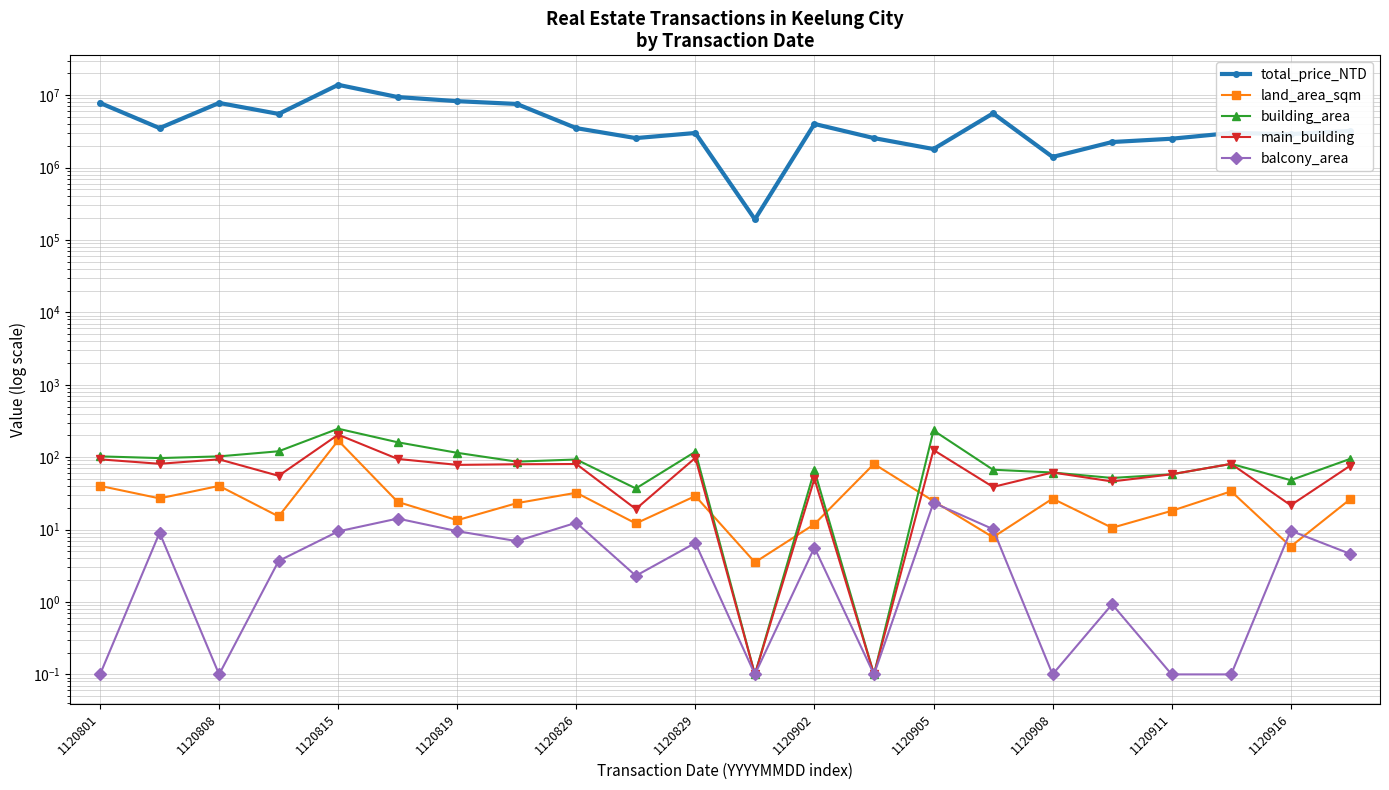

Reading left to right, list all the values displayed in this chart.

total_price_NTD: 7800000.0	3500000.0	7800000.0	5500000.0	13880000.0	9400000.0	8250000.0	7550000.0	3500000.0	2550000.0	3000000.0	192462.0	4000000.0	2550000.0	1800000.0	5600000.0	1400000.0	2250000.0	2500000.0	3000000.0	2900000.0	3200000.0
land_area_sqm: 40.1	27.0	40.1	15.2	170.0	24.1	13.5	23.2	32.3	12.2	29.1	3.5	11.9	80.6	24.7	7.8	26.8	10.6	18.1	33.8	5.8	26.3
building_area: 102.6	97.2	102.6	120.6	247.2	160.6	114.8	86.7	92.9	37.0	119.0	0.1	65.6	0.1	233.6	67.1	61.4	51.6	58.0	80.8	48.1	94.8
main_building: 93.3	81.0	93.3	55.2	204.6	94.6	78.3	79.8	80.4	19.2	97.8	0.1	50.4	0.1	125.5	38.8	61.4	46.2	58.0	80.8	21.7	76.3
balcony_area: 0.1	9.1	0.1	3.7	9.4	14.2	9.5	6.9	12.4	2.3	6.5	0.1	5.7	0.1	23.5	10.1	0.1	0.9	0.1	0.1	9.7	4.6